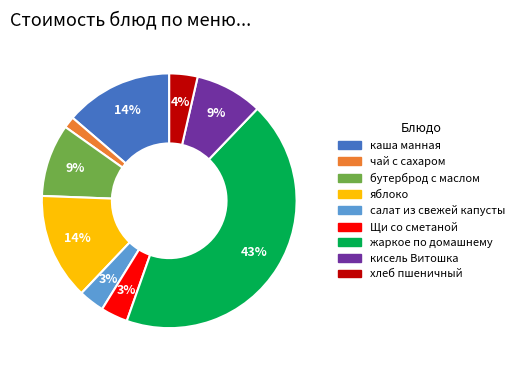

Combined, do Щи со сметаной and бутерброд с маслом account for over 50%?

No